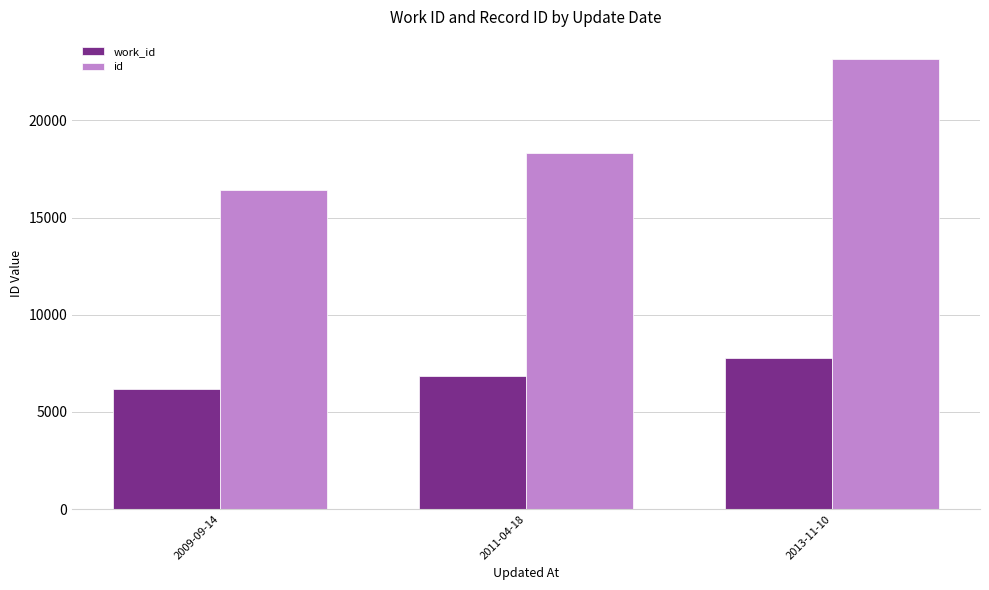

Are the bars grouped side by side (vs. stacked)?

Yes